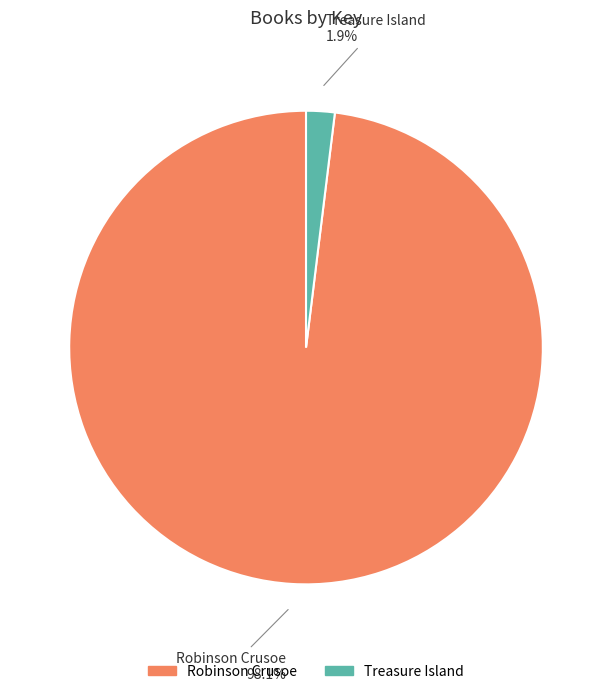

Which has a higher value, Robinson Crusoe or Treasure Island?

Robinson Crusoe